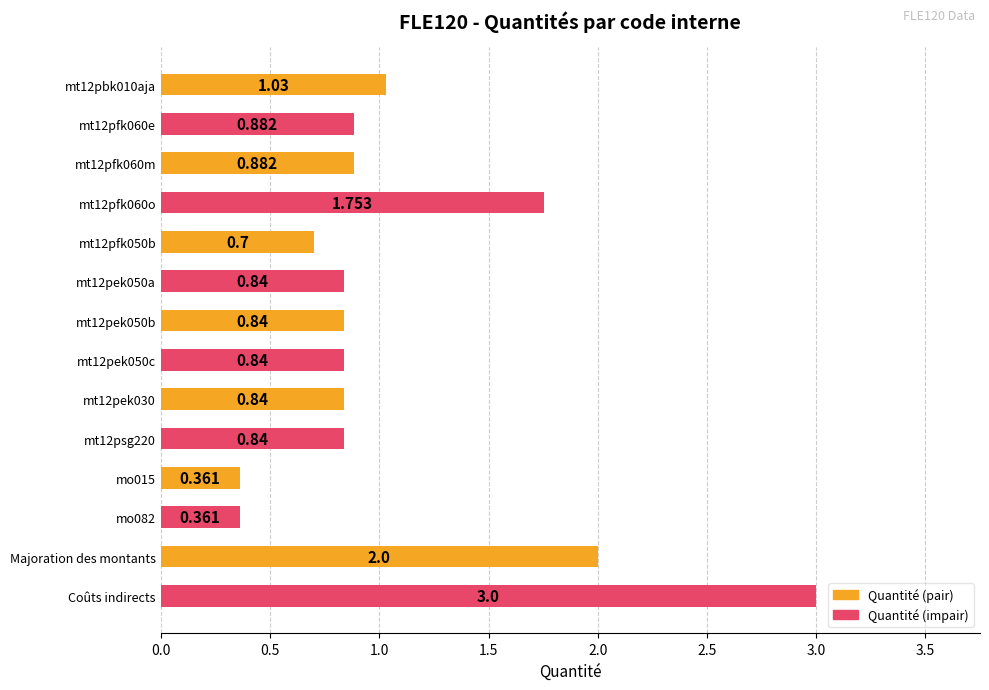

What is the highest value of the Quantité (pair) series?

2.0